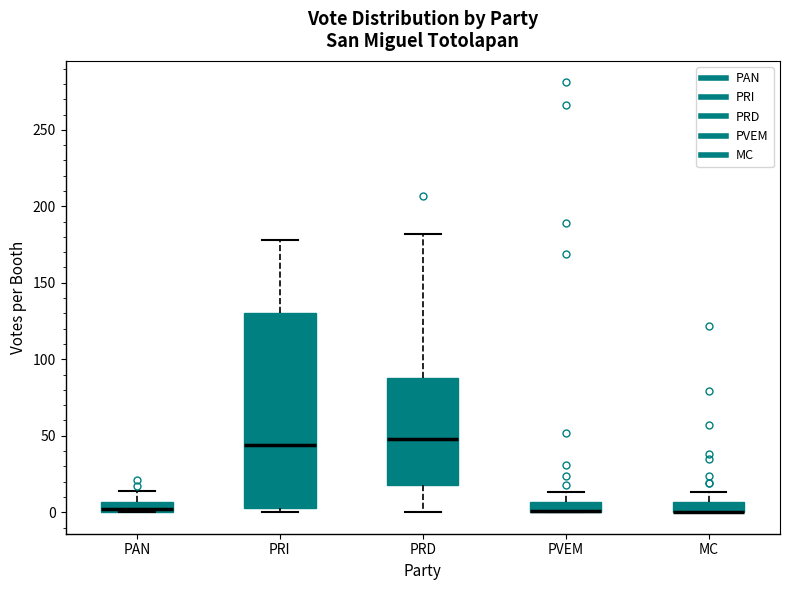

Where is the lower edge of the box for PAN on the y-axis? The values are not printed on the chart, so give them approximately, as read against the axis.

0